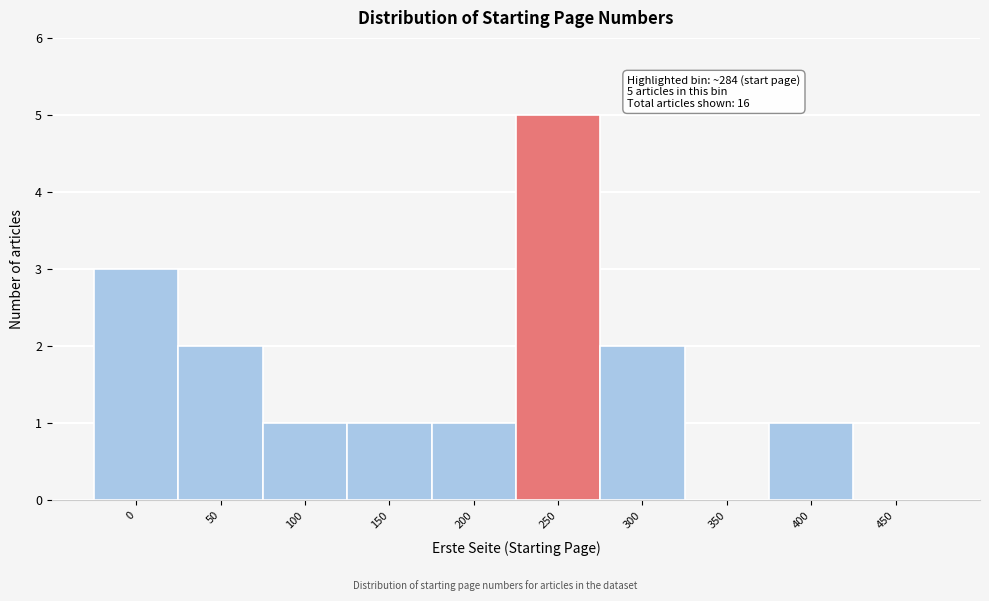

Reading left to right, what are all the values shown in this chart?

0=3	50=2	100=1	150=1	200=1	250=5	300=2	350=0	400=1	450=0